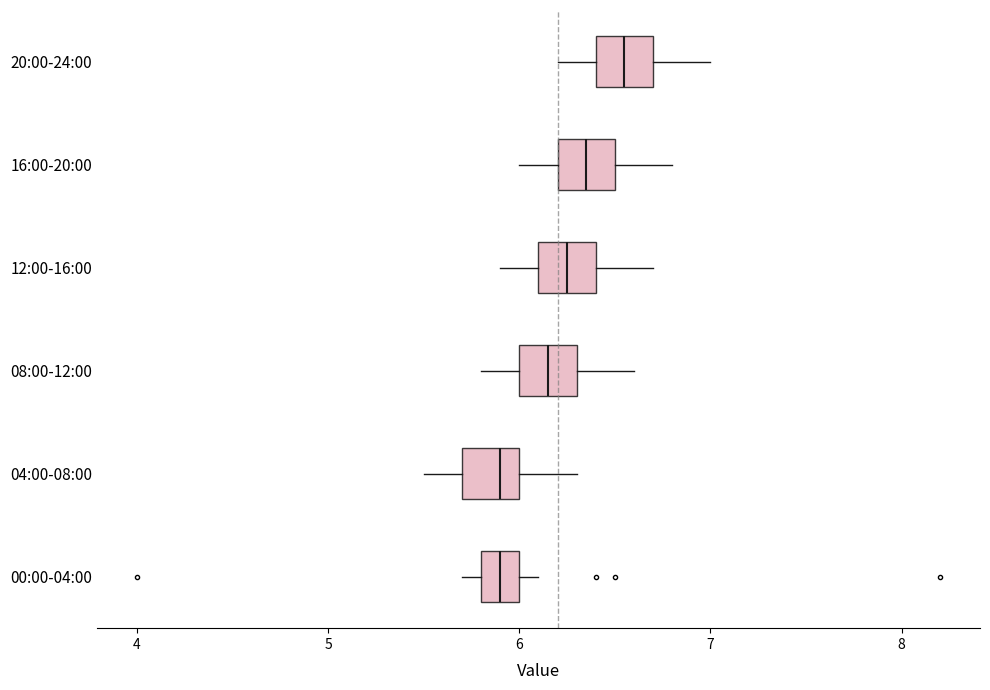

Reading bottom to top, read every box against the x-axis: the position of its median line, the range the box covers, and the ends of its whiskers. The values are not printed on the chart, so give them approximately, as read against the axis.

00:00-04:00: median 5.9, box 5.8 to 6.0, whiskers 5.7 to 6.1
04:00-08:00: median 5.9, box 5.7 to 6.0, whiskers 5.5 to 6.3
08:00-12:00: median 6.2, box 6.0 to 6.3, whiskers 5.8 to 6.6
12:00-16:00: median 6.3, box 6.1 to 6.4, whiskers 5.9 to 6.7
16:00-20:00: median 6.4, box 6.2 to 6.5, whiskers 6.0 to 6.8
20:00-24:00: median 6.6, box 6.4 to 6.7, whiskers 6.2 to 7.0